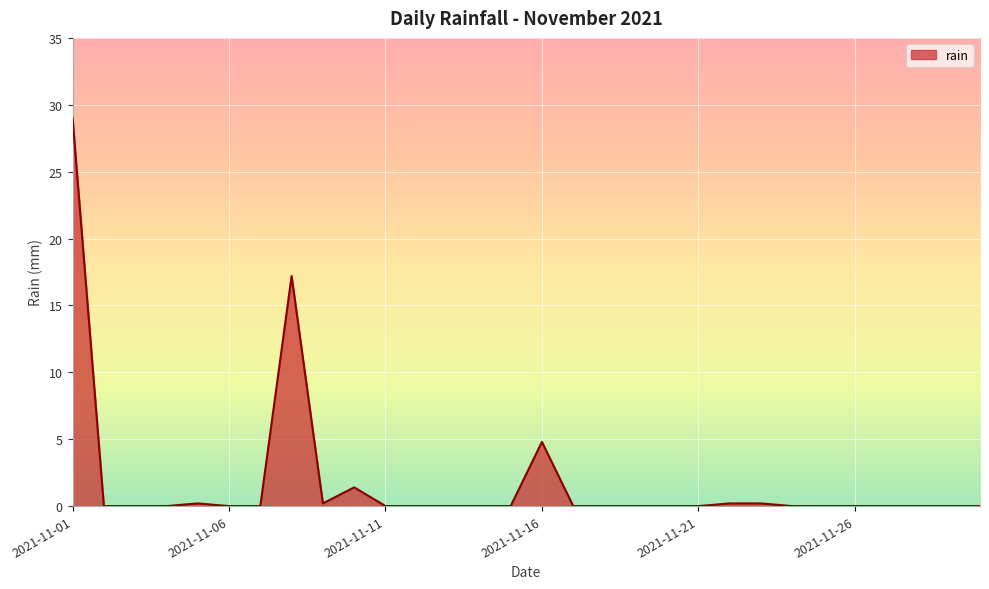

What is the sum of all values?

53.2